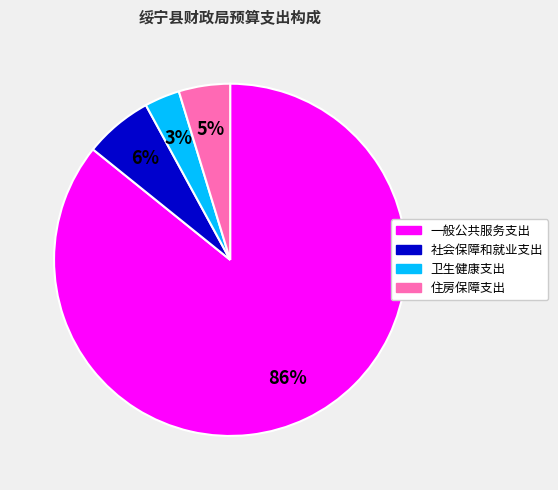

What is the smallest slice in the pie chart?

卫生健康支出